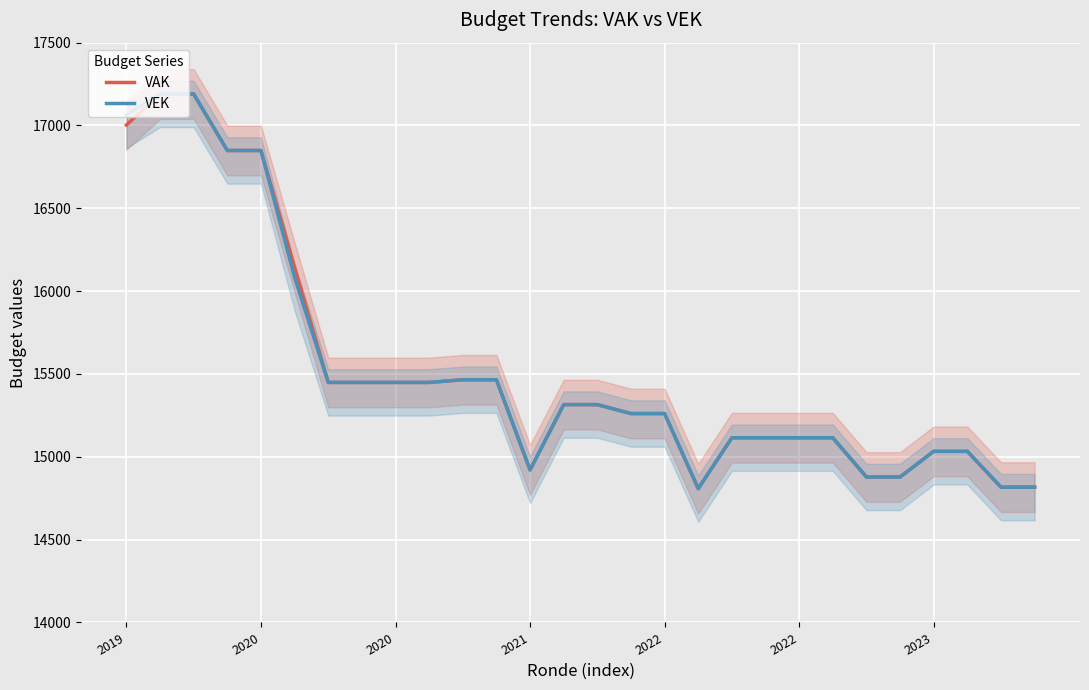

List the series in order of their peak value, lowest first.

VAK, VEK